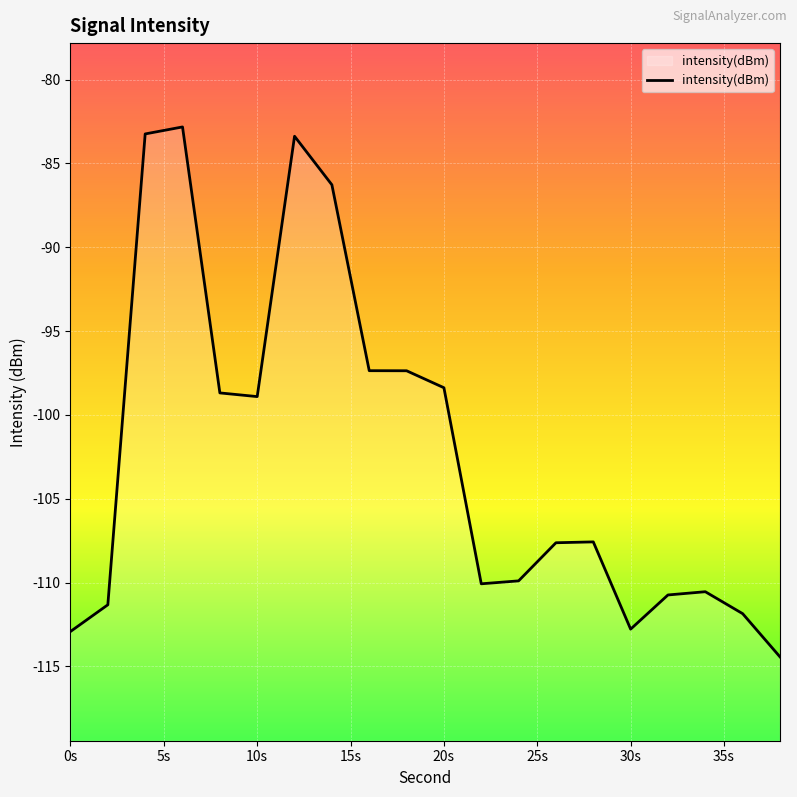

True or false: the data shows -177.4 at 0s.

False